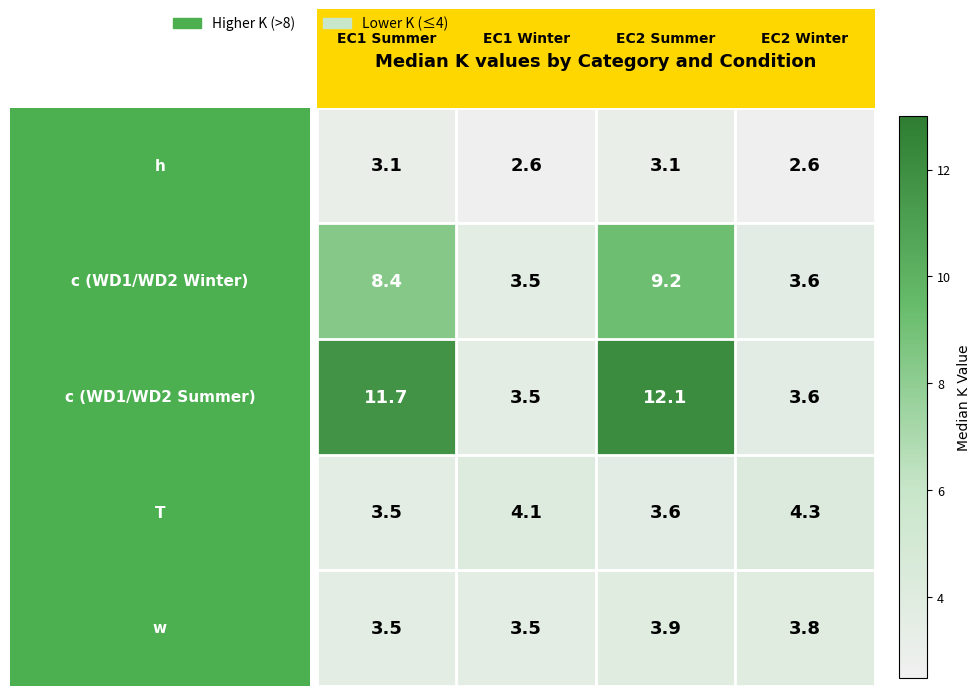

Count the number of categories in the chart.

4